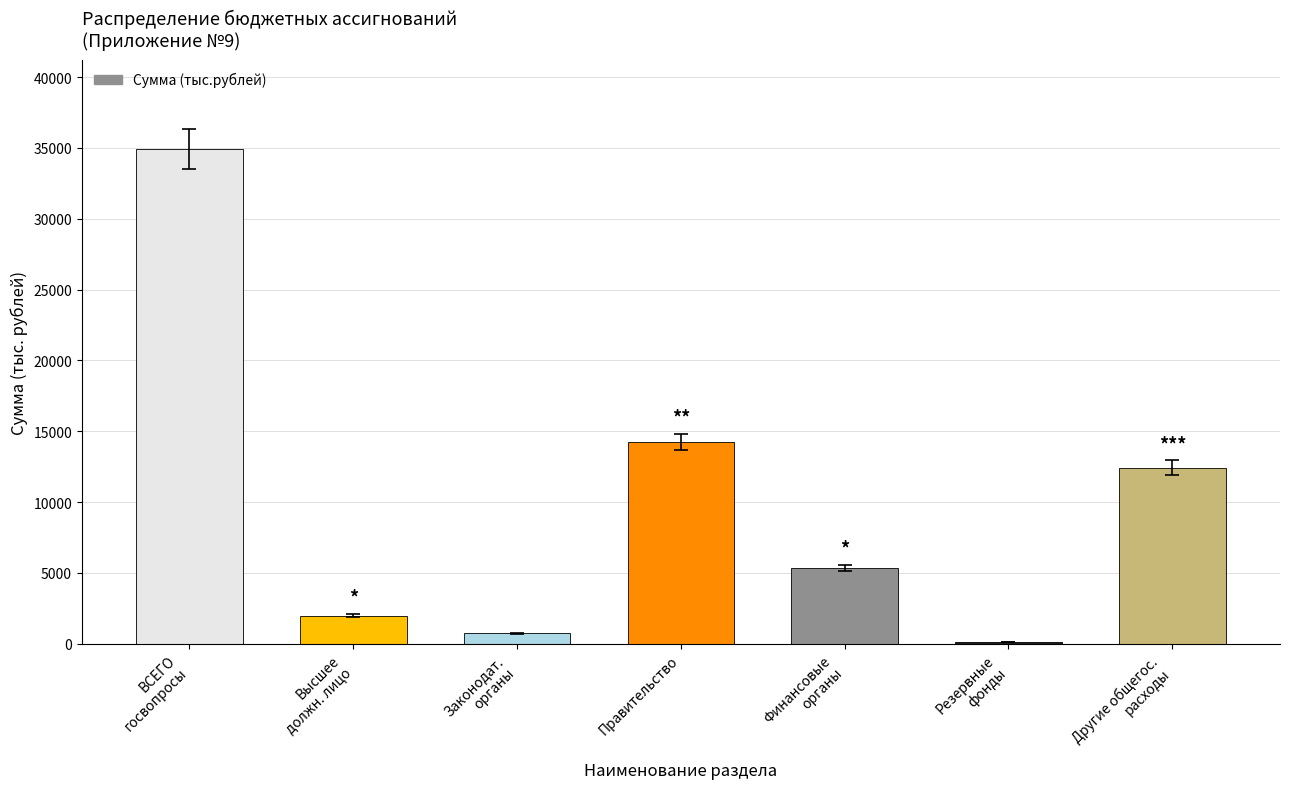

What is the sum of the values at ВСЕГО
госвопросы and Другие общегос.
расходы?

47374.8